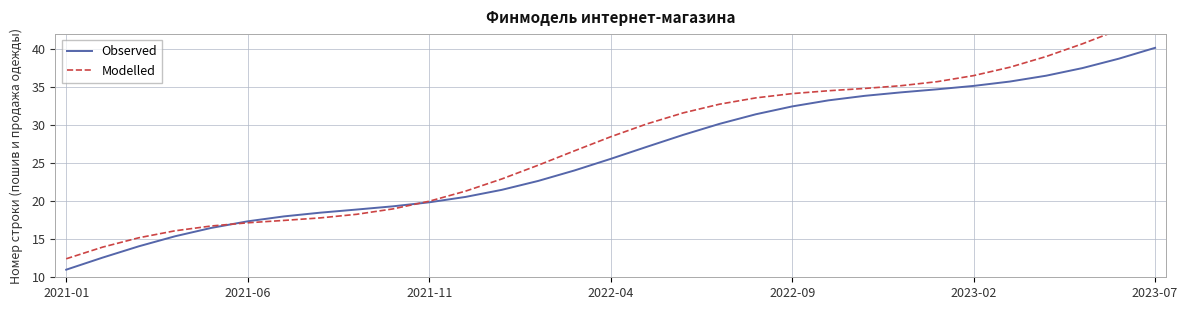

Reading left to right, list all the values displayed in this chart.

Observed: 11.0	12.6	14.1	15.4	16.5	17.4	18.0	18.5	18.9	19.3	19.9	20.6	21.5	22.7	24.1	25.6	27.2	28.7	30.2	31.5	32.5	33.3	33.9	34.3	34.7	35.2	35.8	36.5	37.5	38.8	40.2
Modelled: 12.4	14.0	15.2	16.1	16.8	17.2	17.5	17.8	18.3	19.0	20.0	21.3	22.9	24.7	26.6	28.5	30.2	31.6	32.8	33.6	34.2	34.5	34.9	35.2	35.7	36.5	37.6	39.1	40.7	42.6	44.5